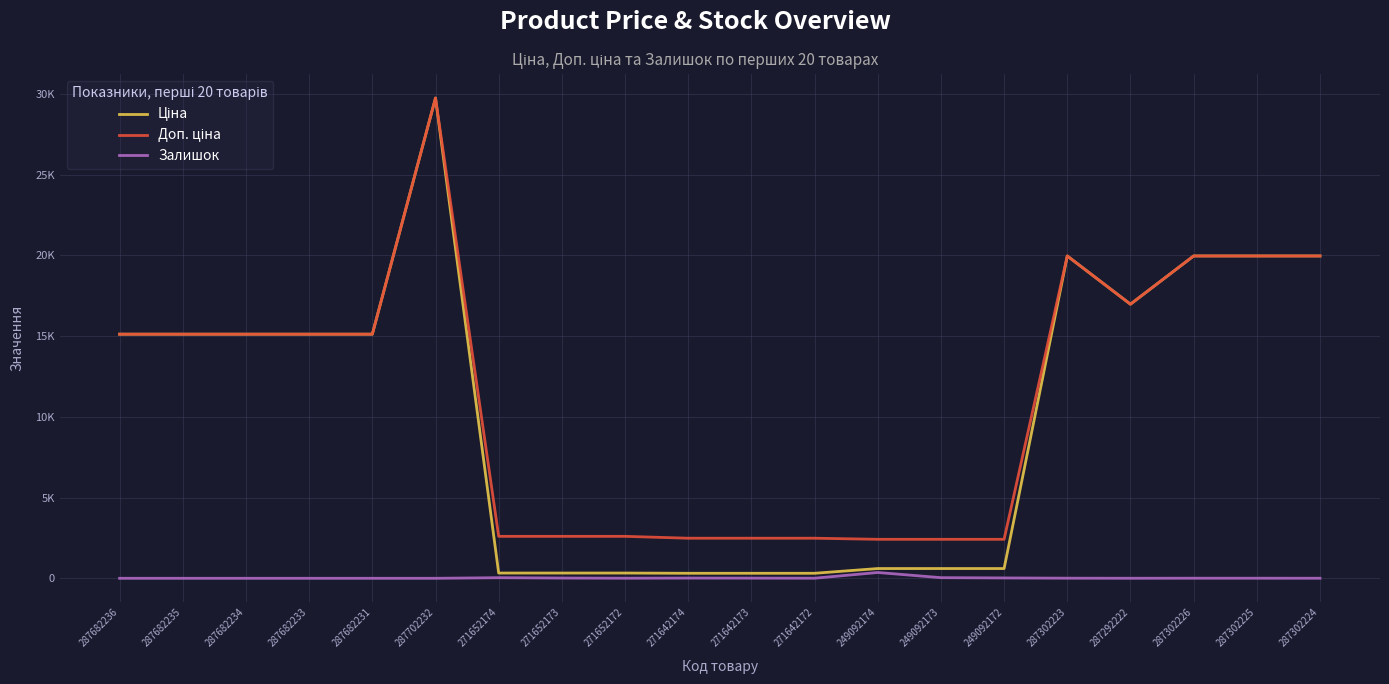

True or false: Ціна has a value of 19964.2 at 287302225.

True